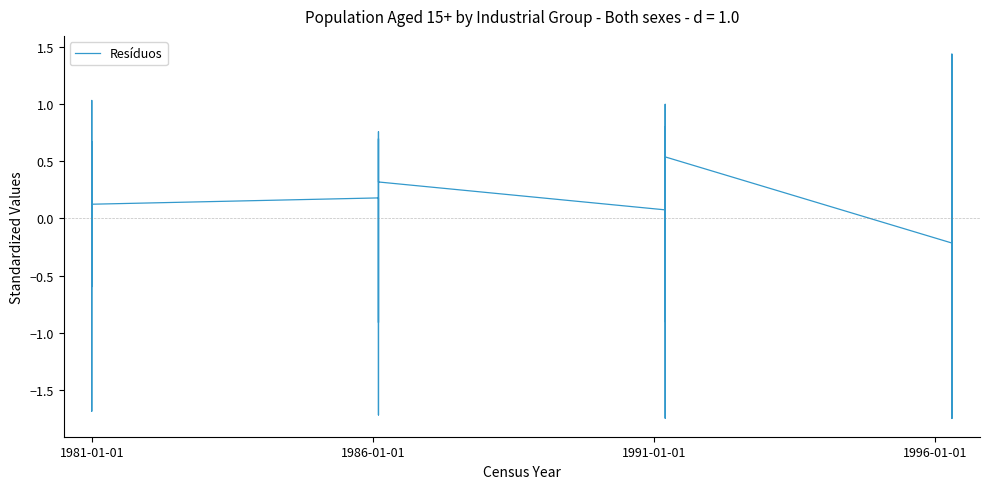

Does the chart display data point markers on the line(s)?

No